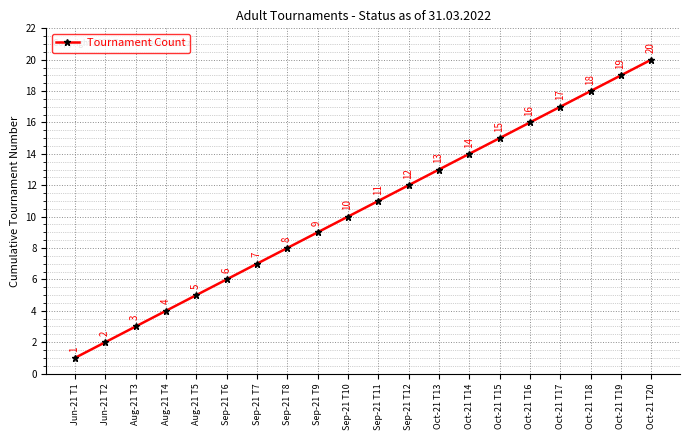

What is the difference between the values at Oct-21 T20 and Oct-21 T14?

6